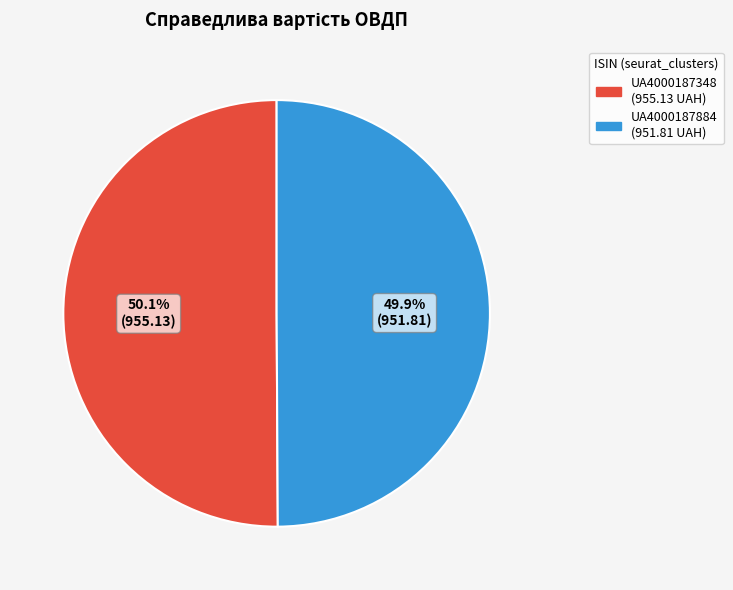

Count the number of slices in the pie.

2